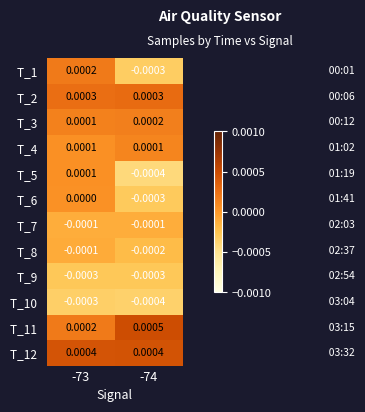

Count the number of categories in the chart.

2